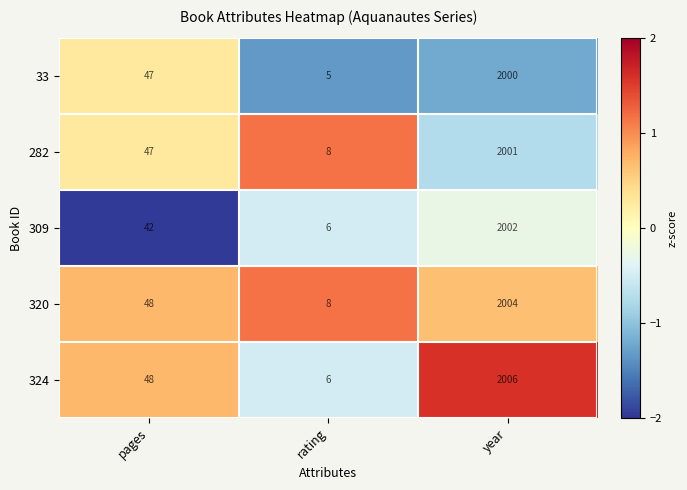

At which label does 282 reach its minimum?

rating